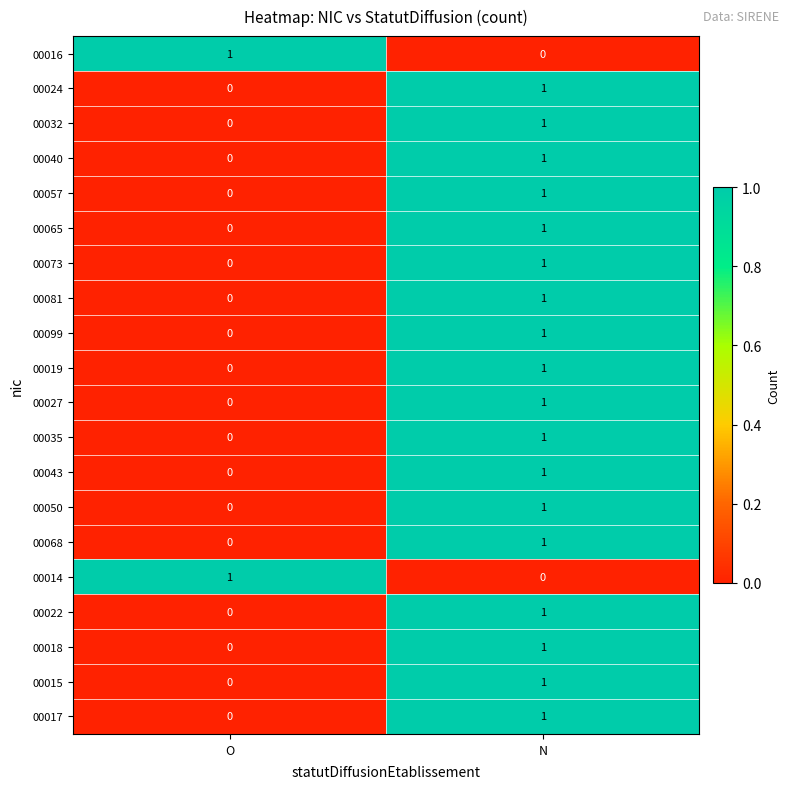

At which category is the sum across all series the highest?

N